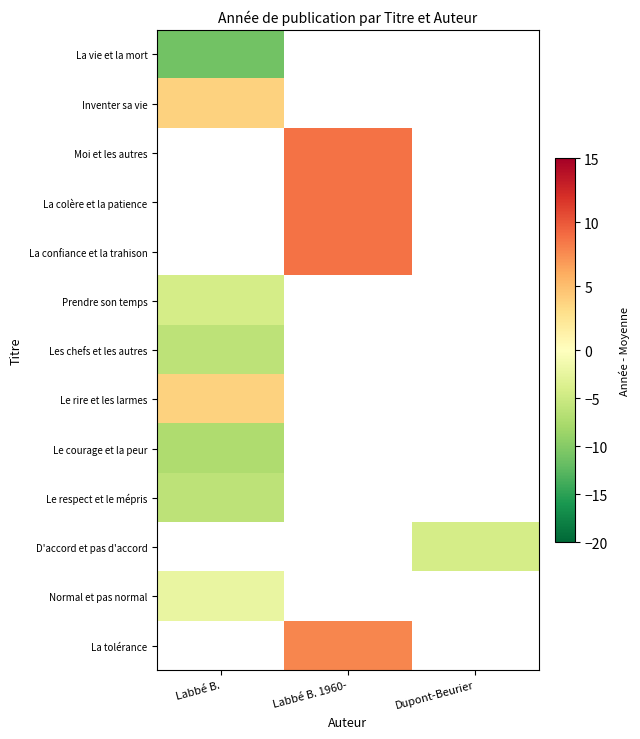

What is the minimum value for La vie et la mort?

-11.2